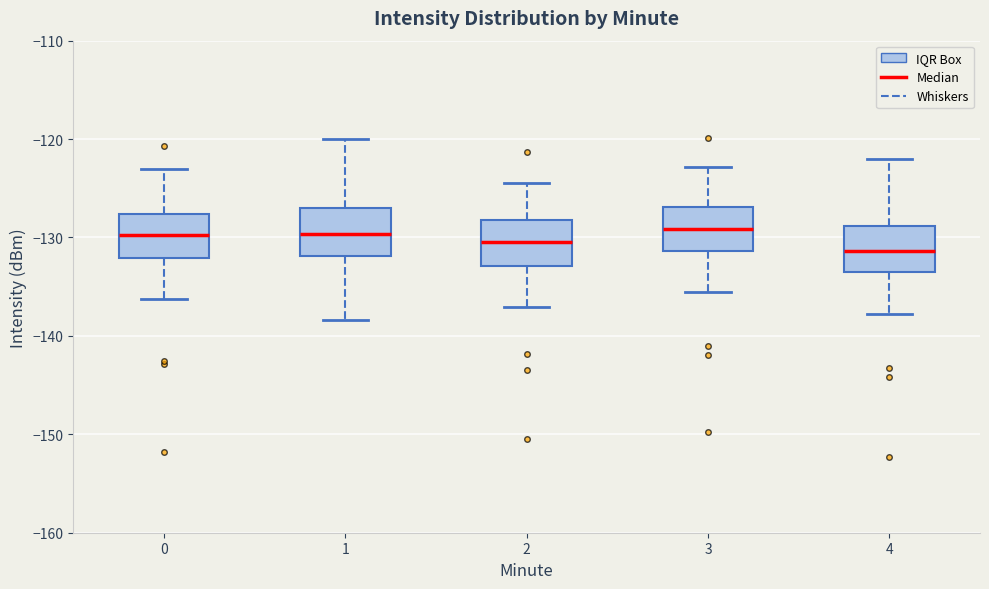

Reading left to right, read every box against the y-axis: the position of its median line, the range the box covers, and the ends of its whiskers. The values are not printed on the chart, so give them approximately, as read against the axis.

0: median -130, box -132 to -128, whiskers -136 to -123
1: median -130, box -132 to -127, whiskers -138 to -120
2: median -130, box -133 to -128, whiskers -137 to -124
3: median -129, box -131 to -127, whiskers -135 to -123
4: median -131, box -134 to -129, whiskers -138 to -122